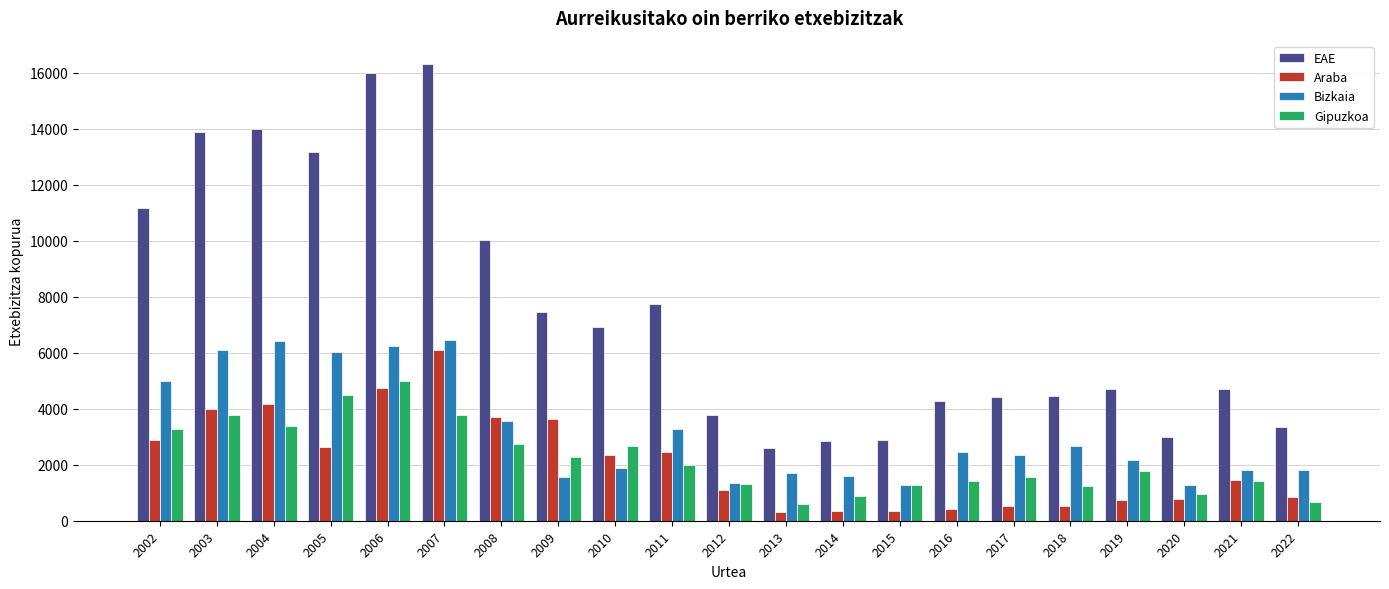

Rank the series by their maximum value, from lowest to highest.

Gipuzkoa, Araba, Bizkaia, EAE